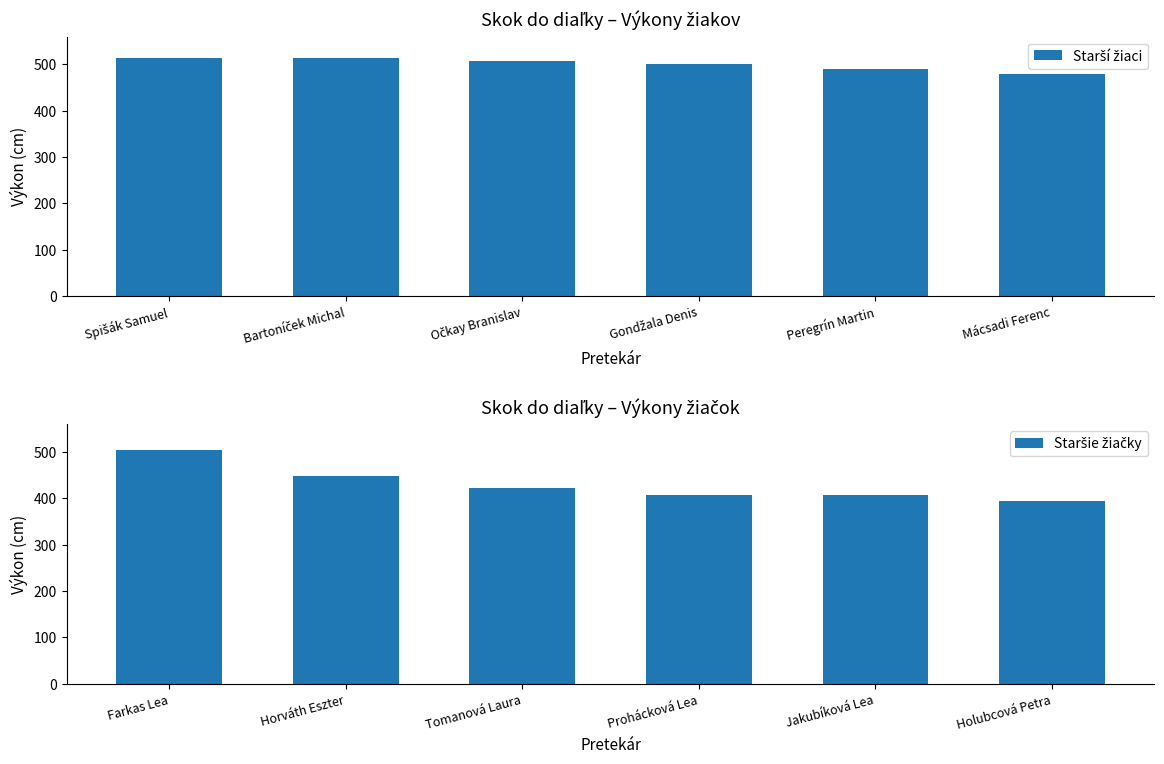

Does the chart contain any negative values?

No